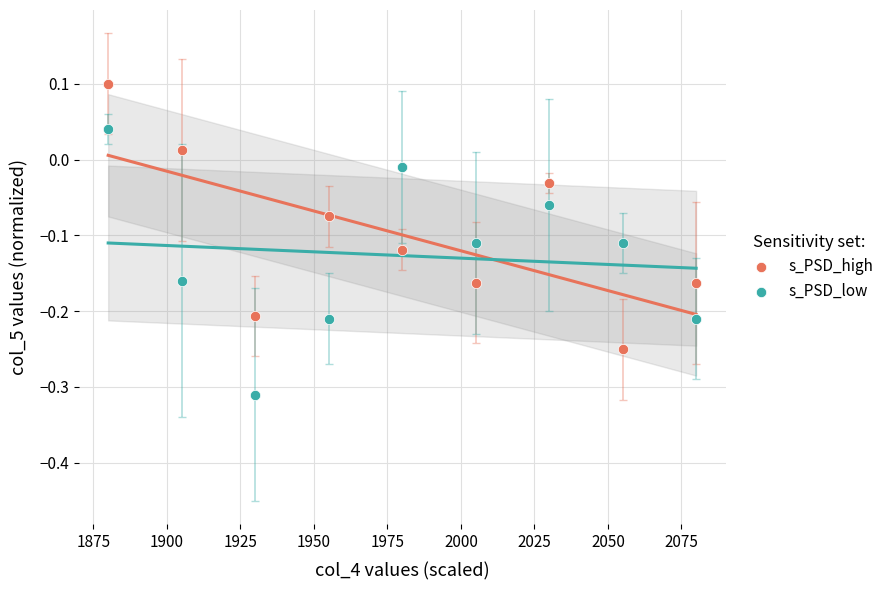

Across all data points, what is the range of X values (max minus min)?

200.0